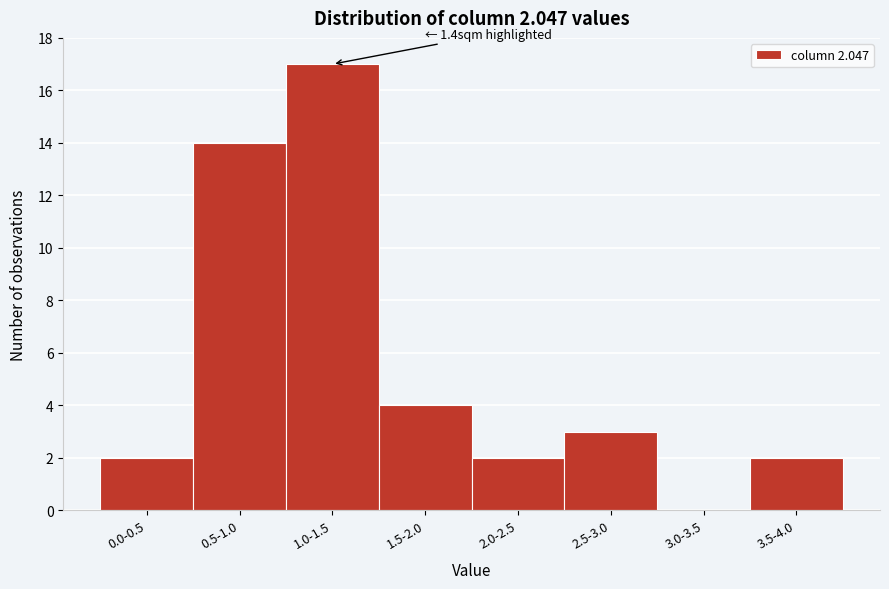

Reading left to right, list all the values displayed in this chart.

0.0-0.5=2	0.5-1.0=14	1.0-1.5=17	1.5-2.0=4	2.0-2.5=2	2.5-3.0=3	3.0-3.5=0	3.5-4.0=2